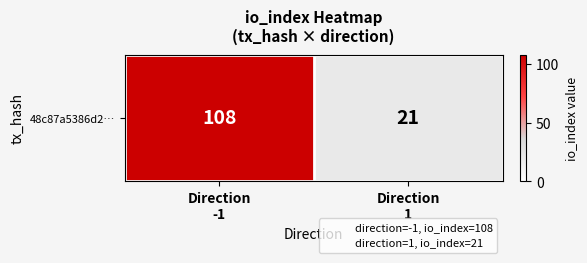

Reading left to right, list all the values displayed in this chart.

Direction
-1=108	Direction
1=21